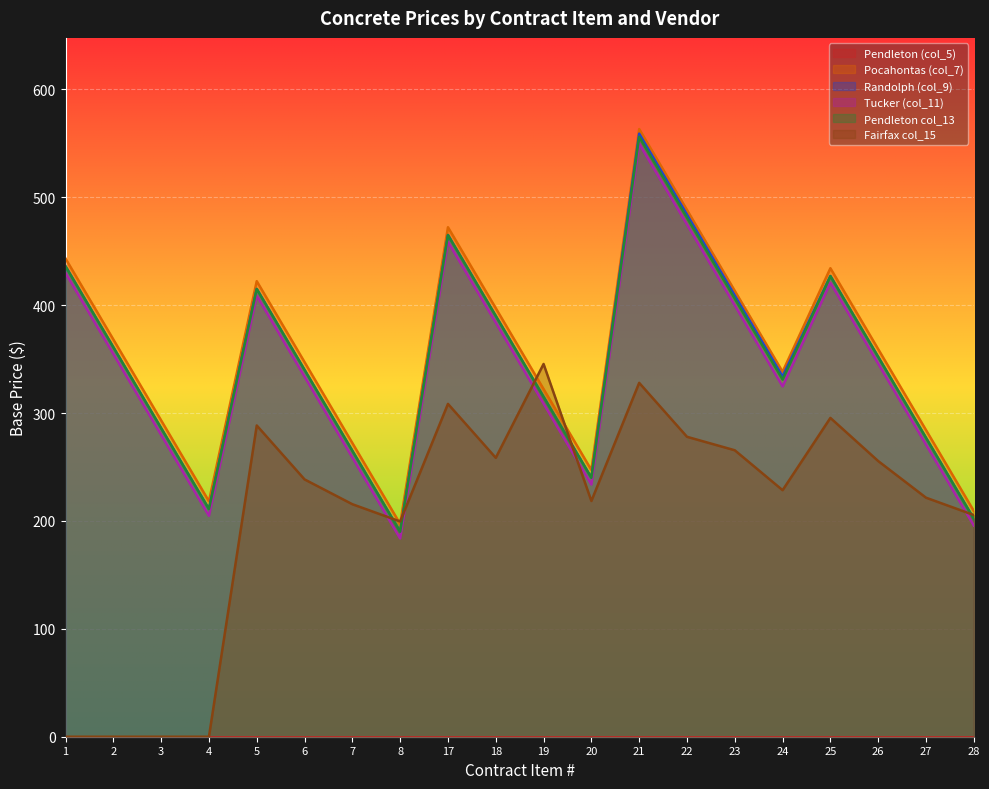

At which category does Pocahontas (col_7) reach its first local valley?

4